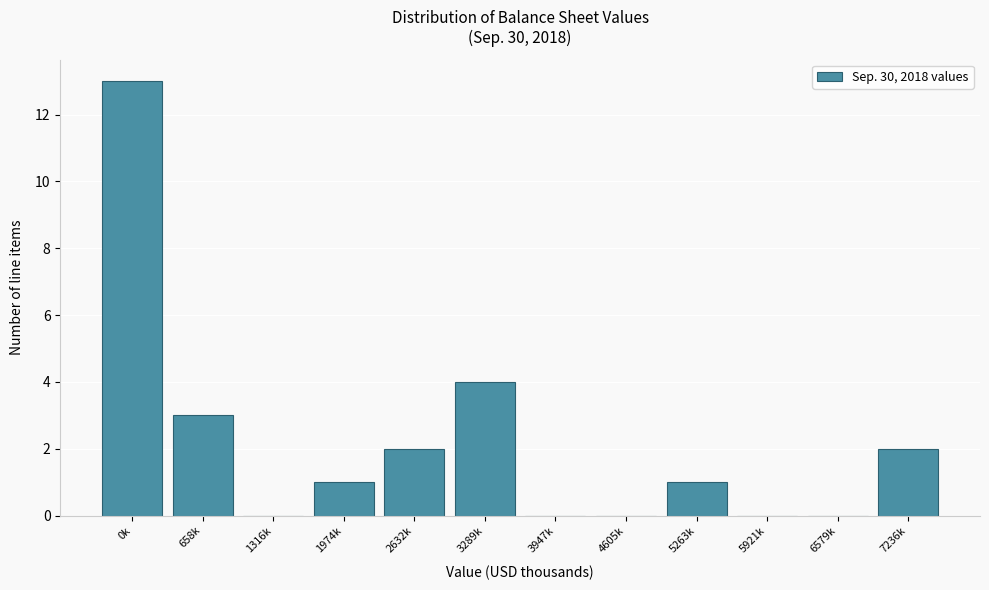

Reading left to right, extract all data points from this chart.

0k=13	658k=3	1316k=0	1974k=1	2632k=2	3289k=4	3947k=0	4605k=0	5263k=1	5921k=0	6579k=0	7236k=2